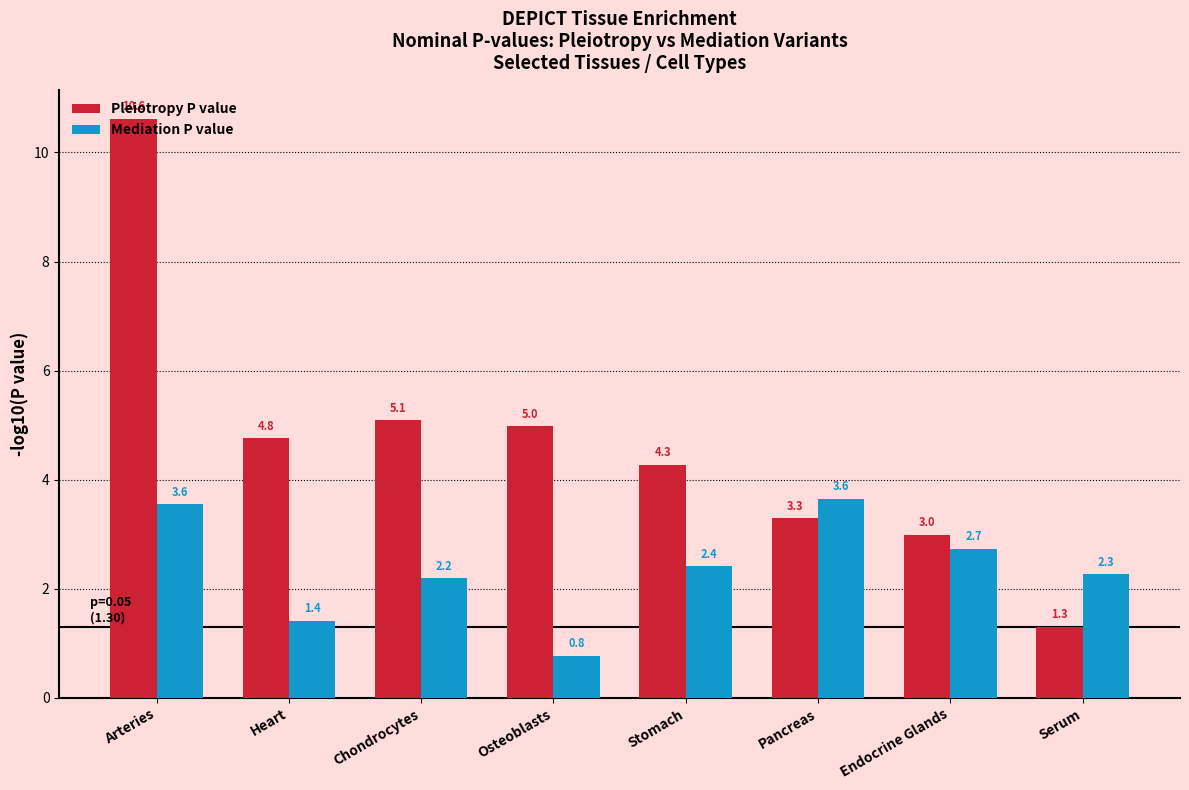

Rank the series at Osteoblasts from highest to lowest value.

Pleiotropy P value, Mediation P value